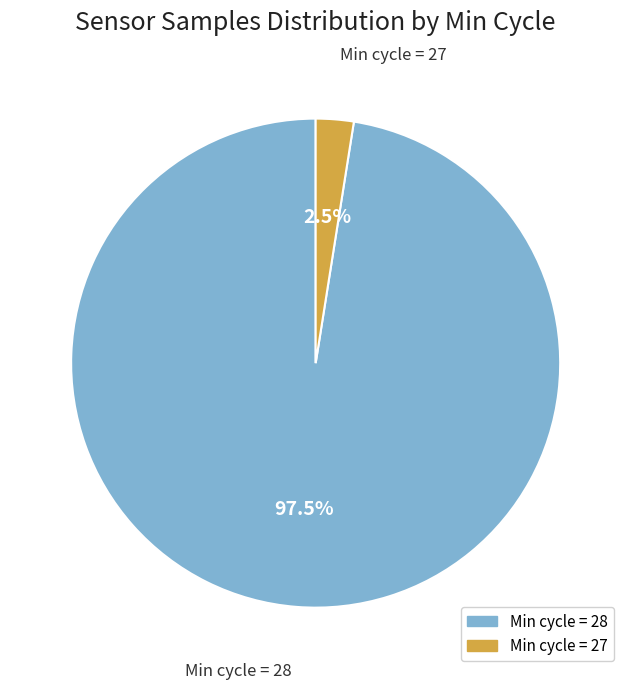

Is there a majority slice in this chart?

Yes